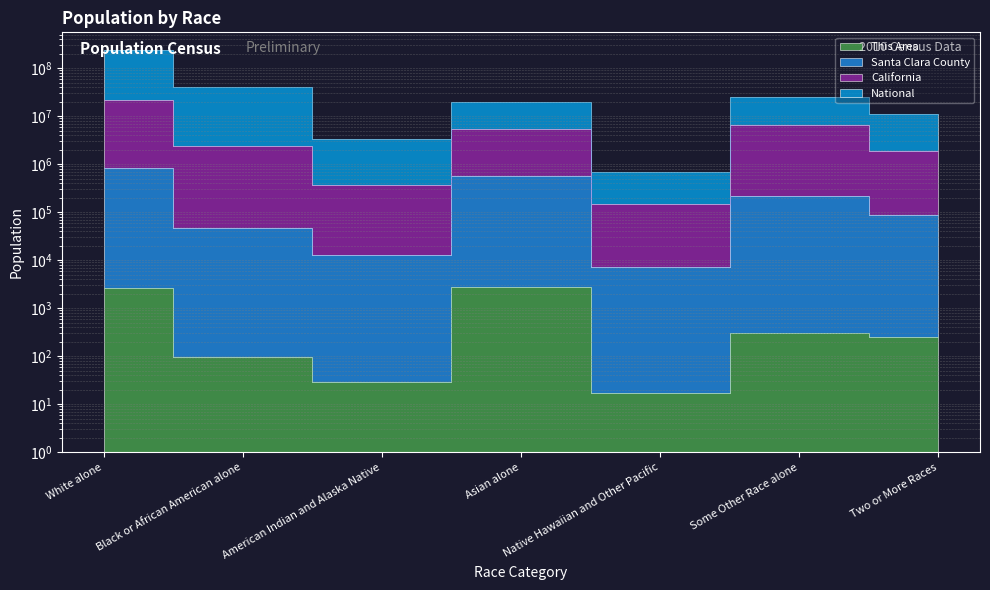

Between Black or African American alone and Two or More Races, which is larger?

Two or More Races